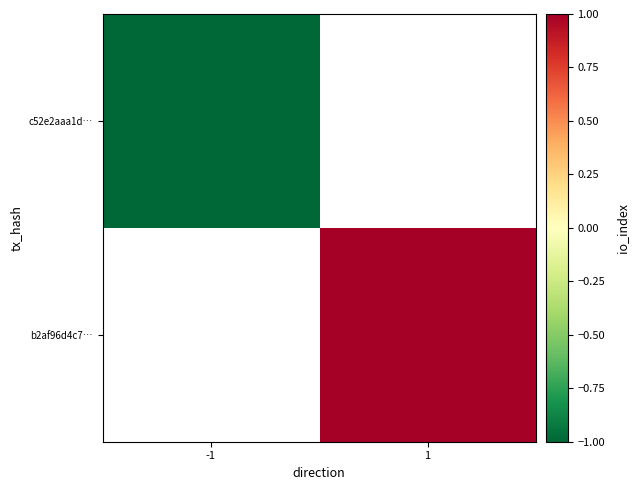

Which has a higher value, -1 or 1?

1